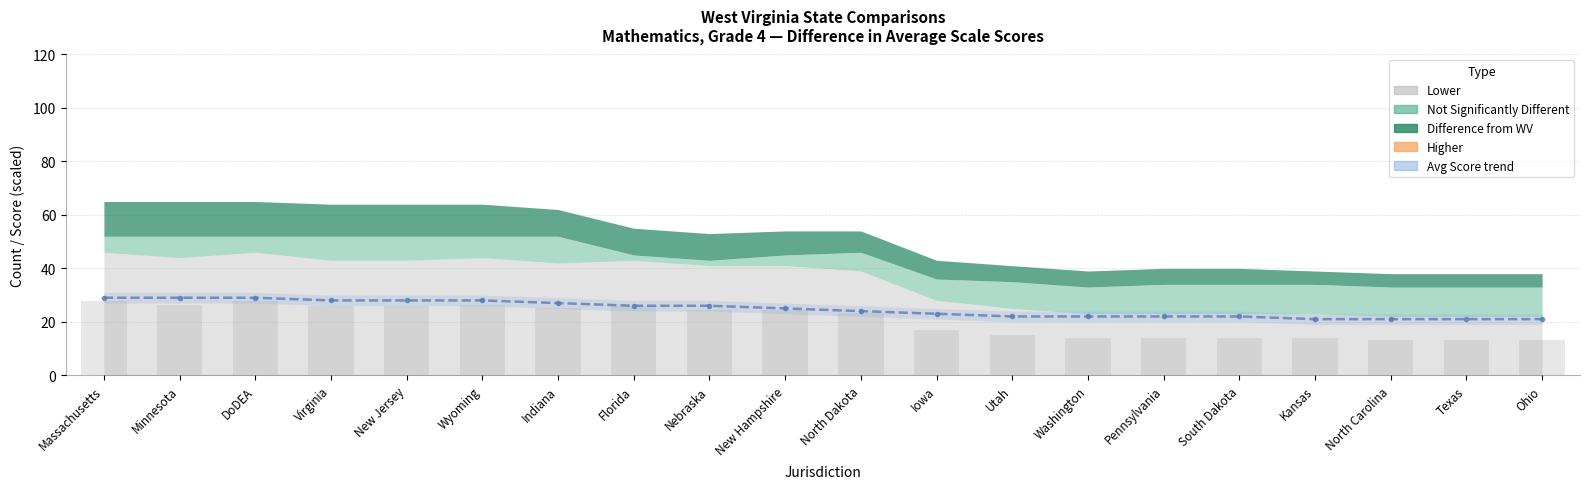

At which label is the value closest to 25?

New Hampshire